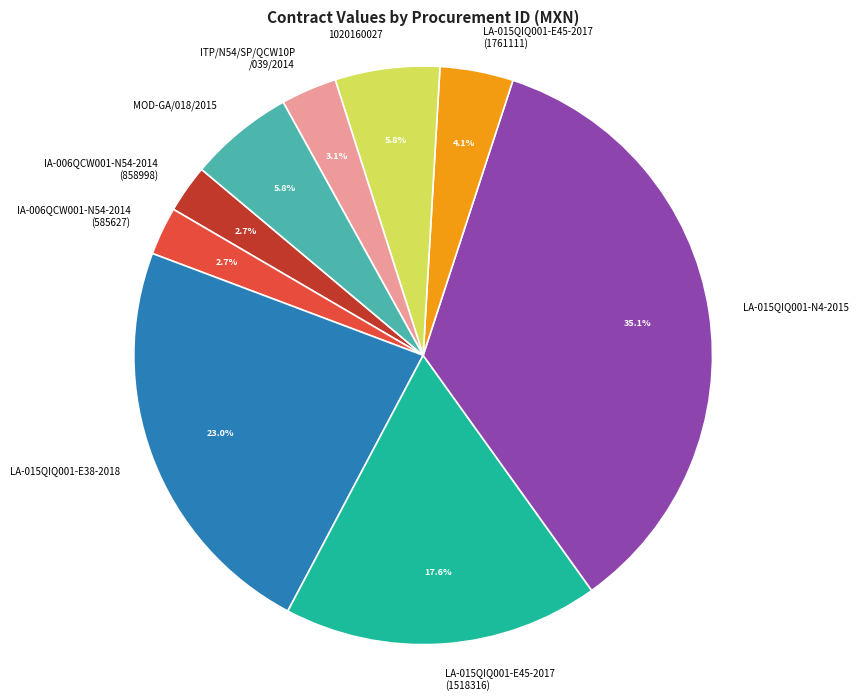

What is the largest slice in the pie chart?

LA-015QIQ001-N4-2015